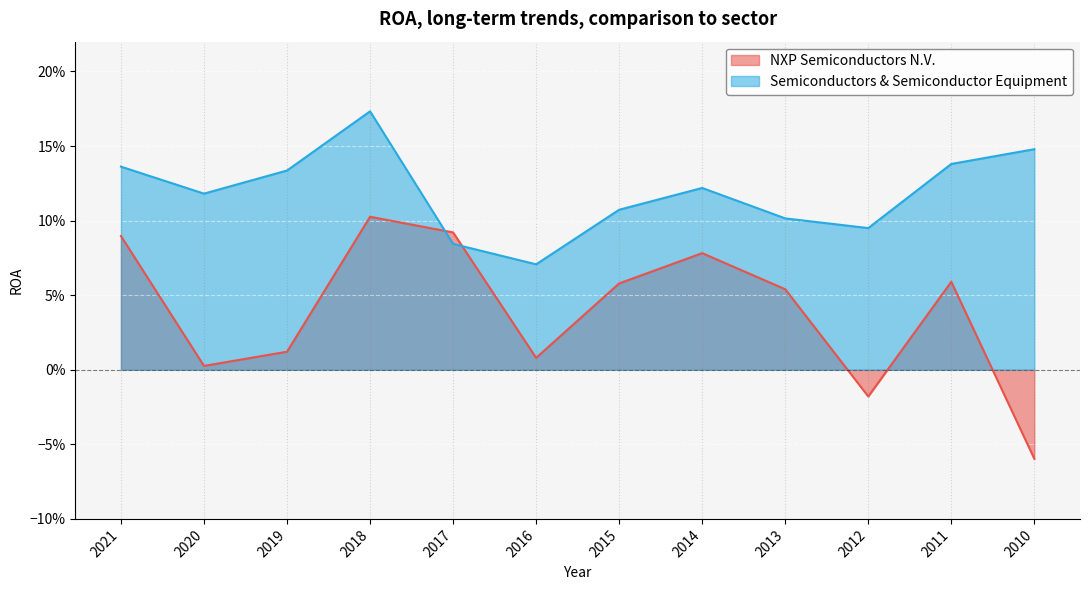

Count the number of categories in the chart.

12